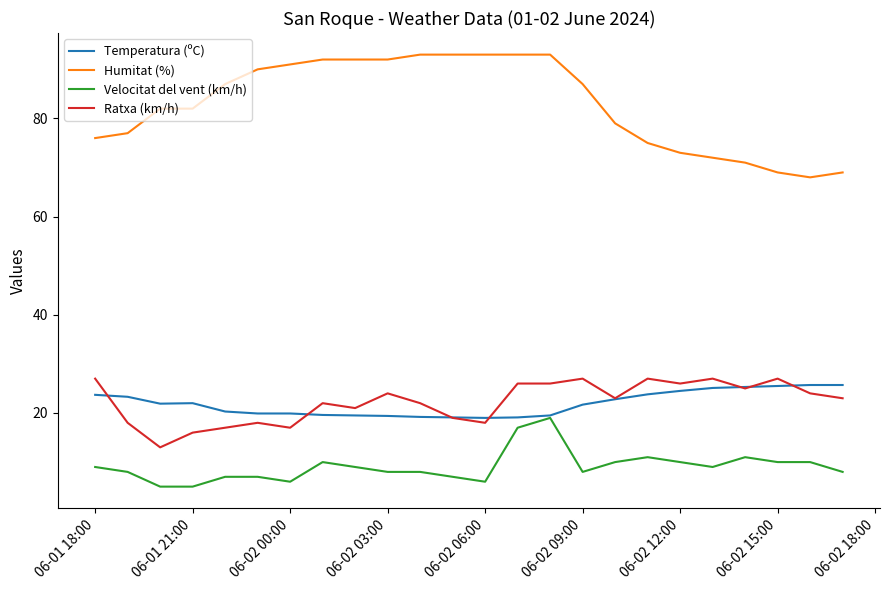

True or false: Ratxa (km/h) and Velocitat del vent (km/h) cross at least once.

False